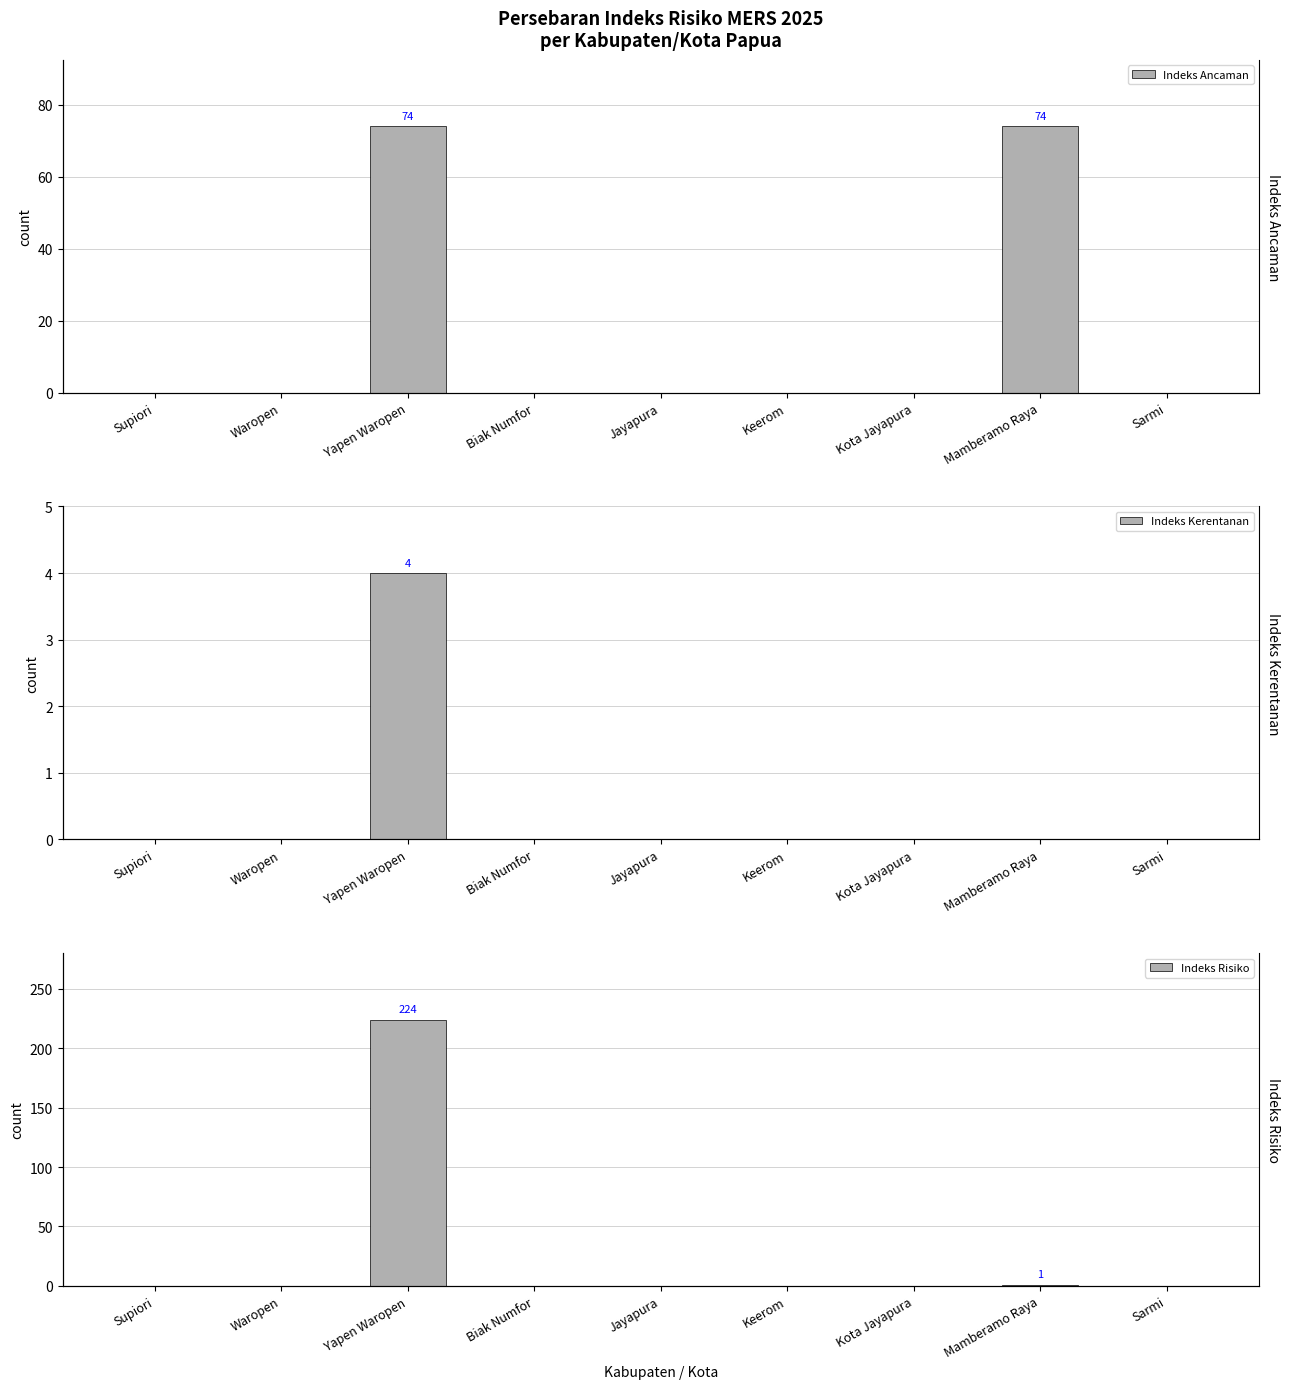

At how many categories does at least one series exceed 11?

2